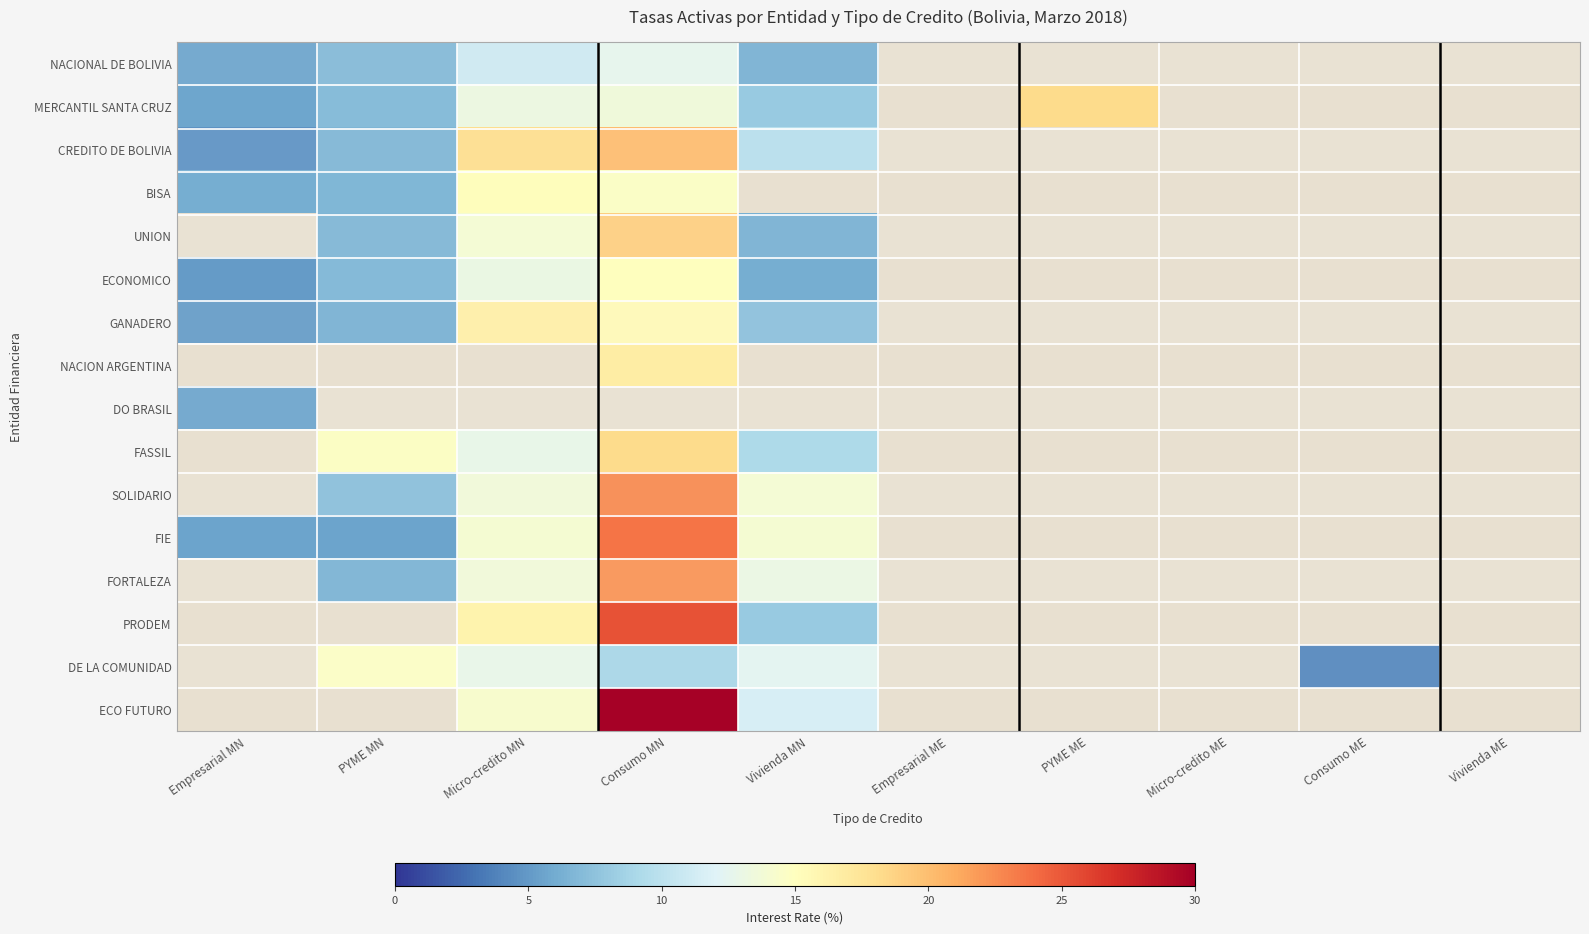

At Vivienda ME, list the series in order from largest to smallest.

NACIONAL DE BOLIVIA, MERCANTIL SANTA CRUZ, CREDITO DE BOLIVIA, BISA, UNION, ECONOMICO, GANADERO, NACION ARGENTINA, DO BRASIL, FASSIL, SOLIDARIO, FIE, FORTALEZA, PRODEM, DE LA COMUNIDAD, ECO FUTURO